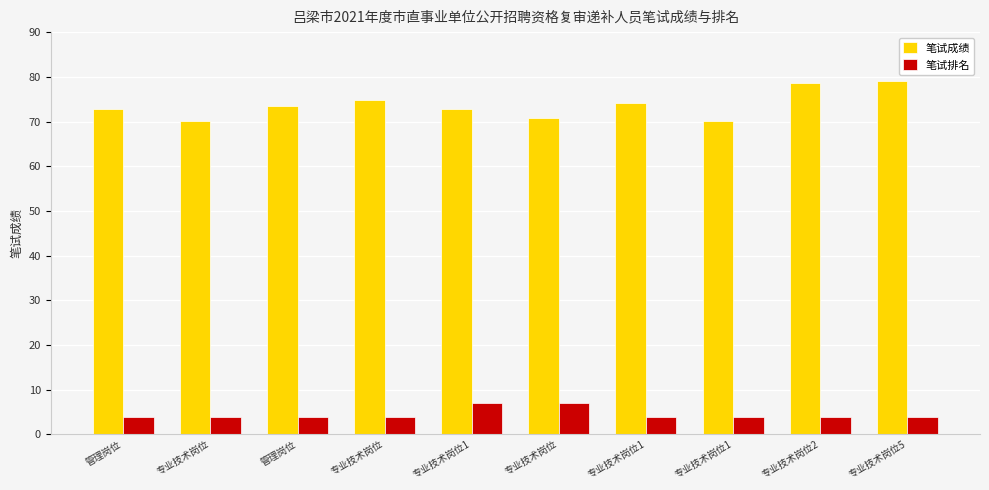

What are all the series names shown in the legend?

笔试成绩, 笔试排名